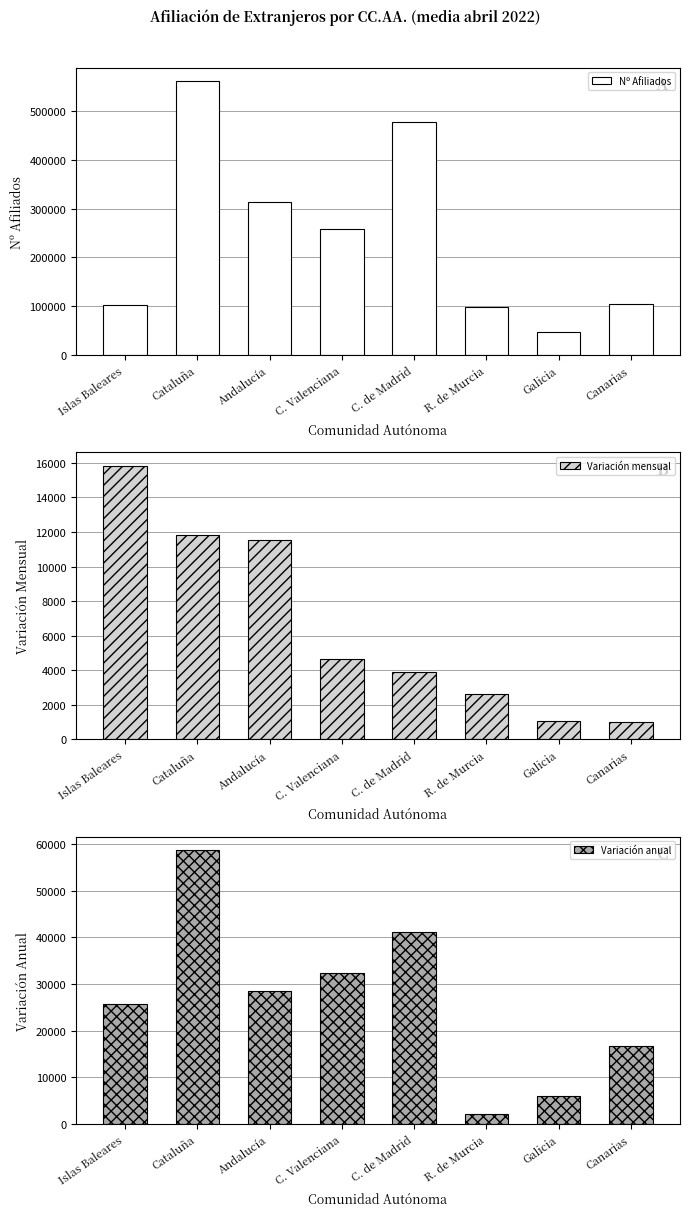

What are all the series names shown in the legend?

Nº Afiliados, Variación mensual, Variación anual